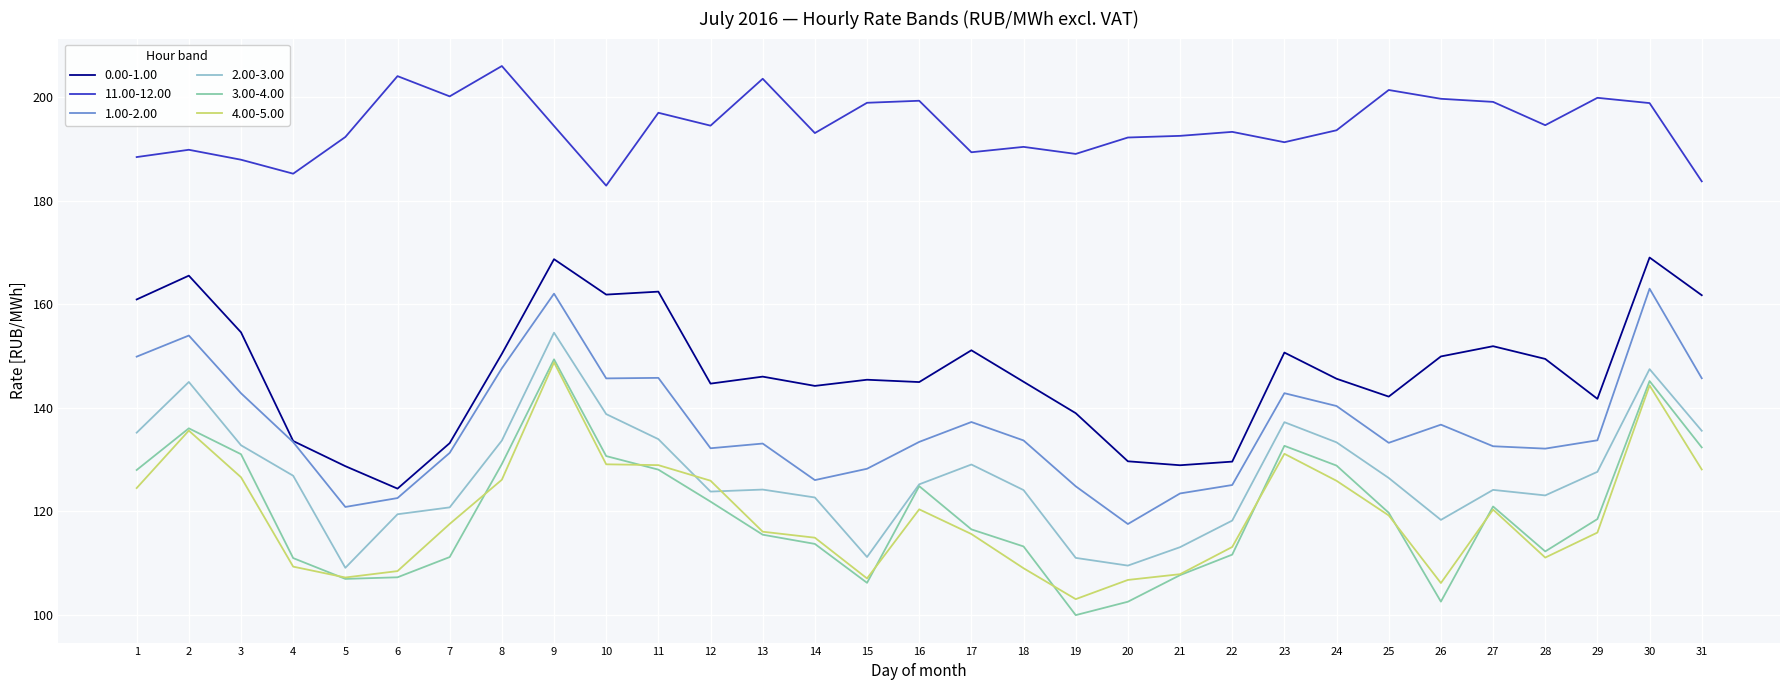

True or false: 3.00-4.00 and 11.00-12.00 intersect in this chart.

False